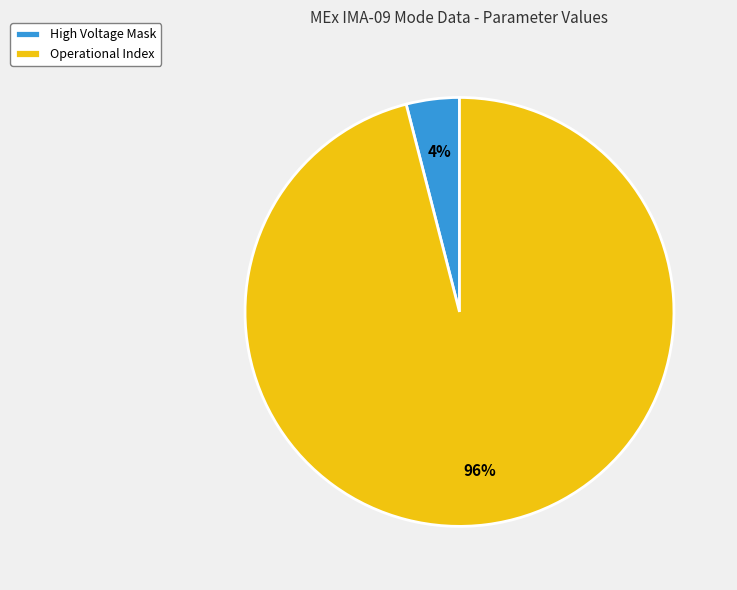

Count the number of slices in the pie.

2